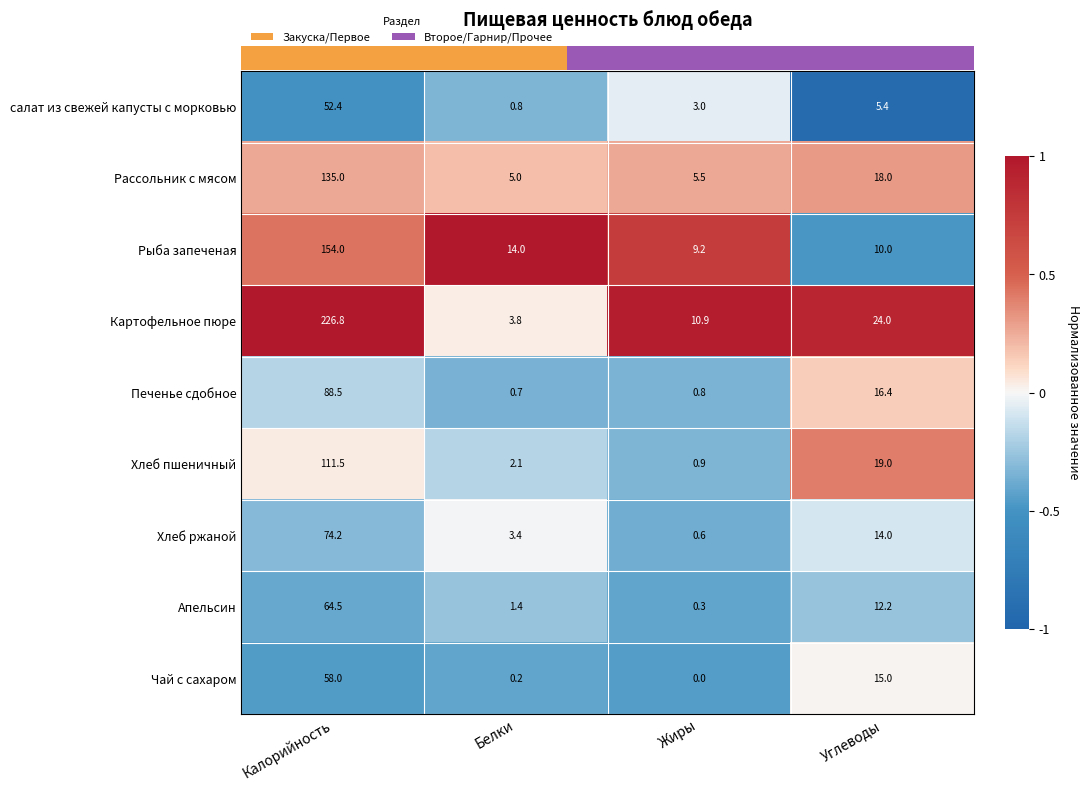

Rank the series at Жиры from highest to lowest value.

Картофельное пюре, Рыба запеченая, Рассольник с мясом, салат из свежей капусты с морковью, Хлеб пшеничный, Печенье сдобное, Хлеб ржаной, Апельсин, Чай с сахаром